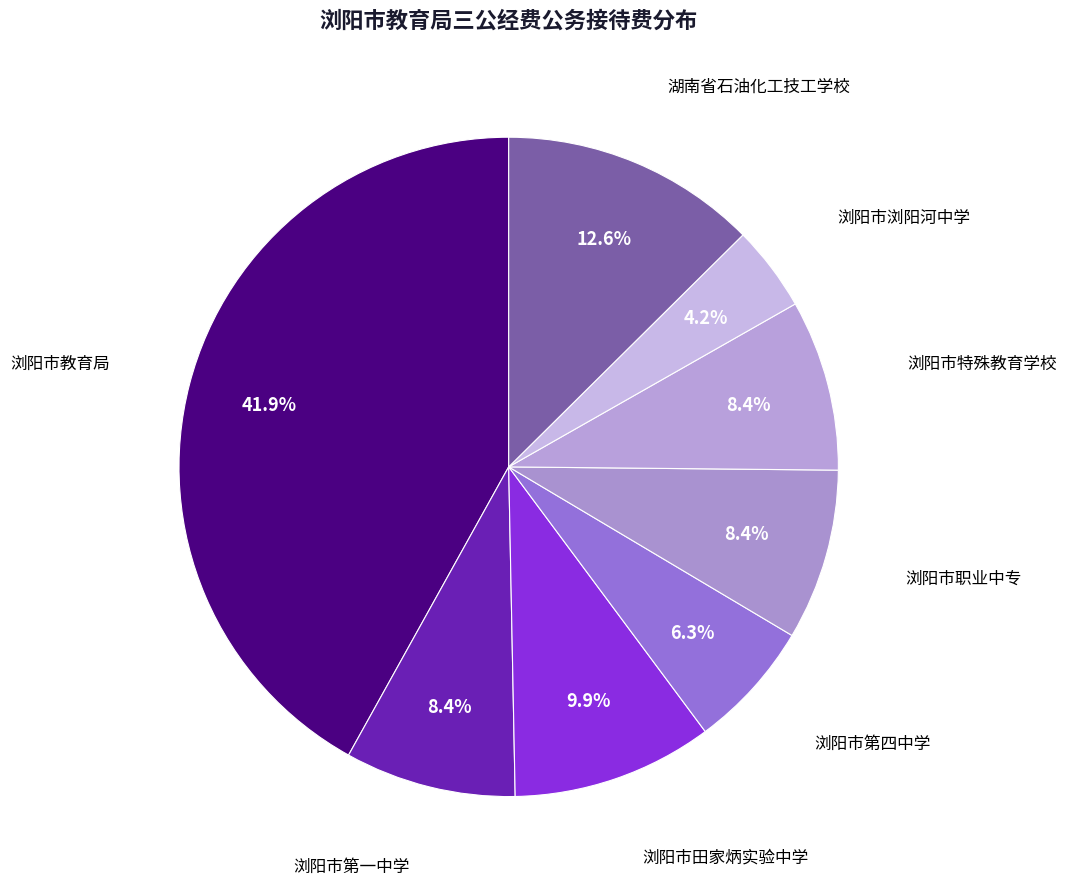

What is the smallest slice in the pie chart?

浏阳市浏阳河中学